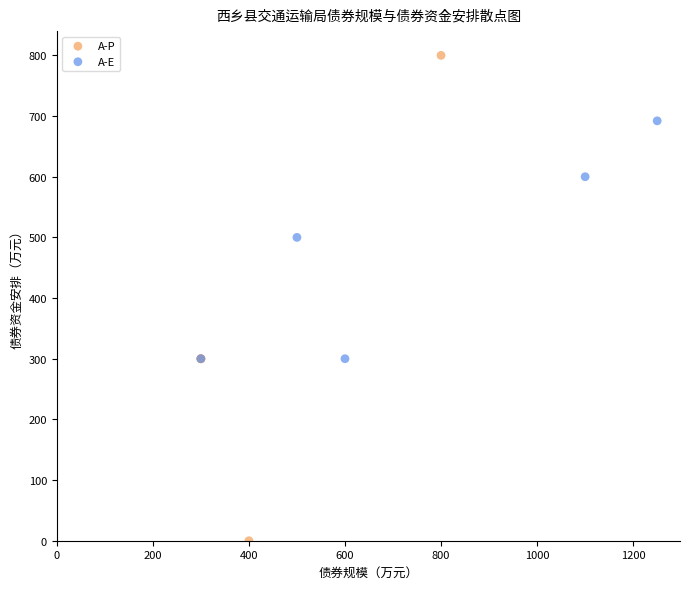

Which series reaches the maximum Y coordinate?

A-P